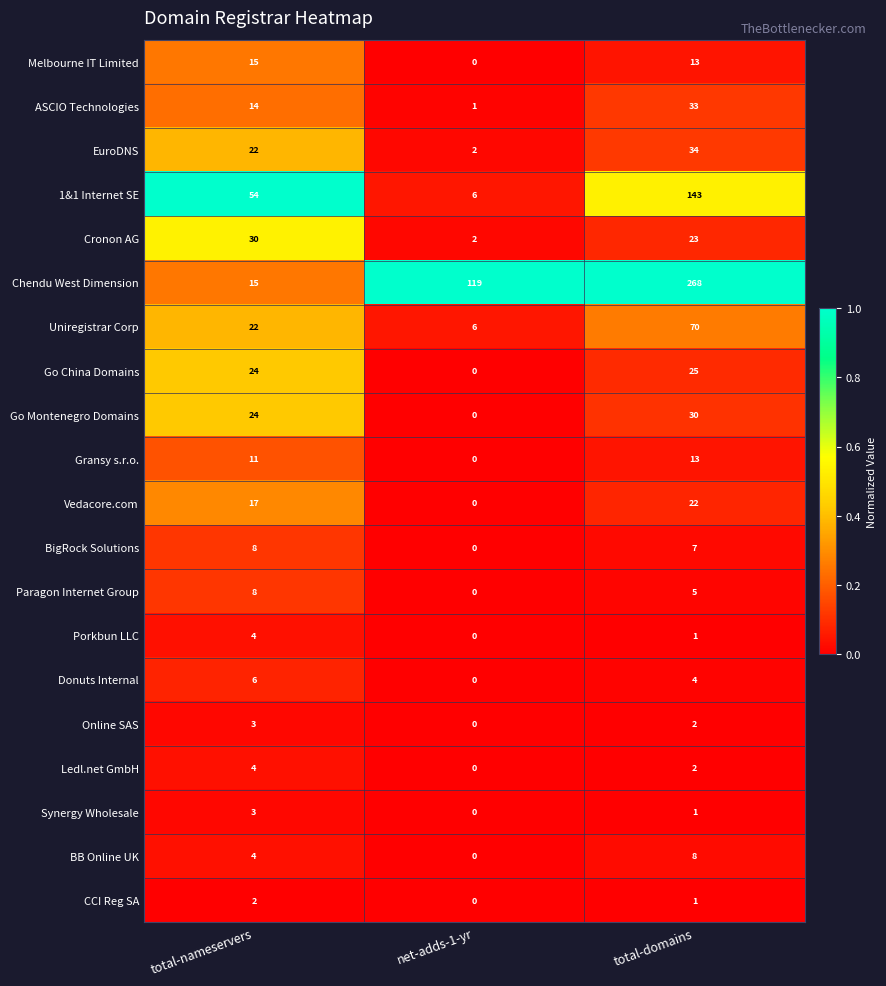

Between net-adds-1-yr and total-domains, which series saw the biggest shift?

Chendu West Dimension